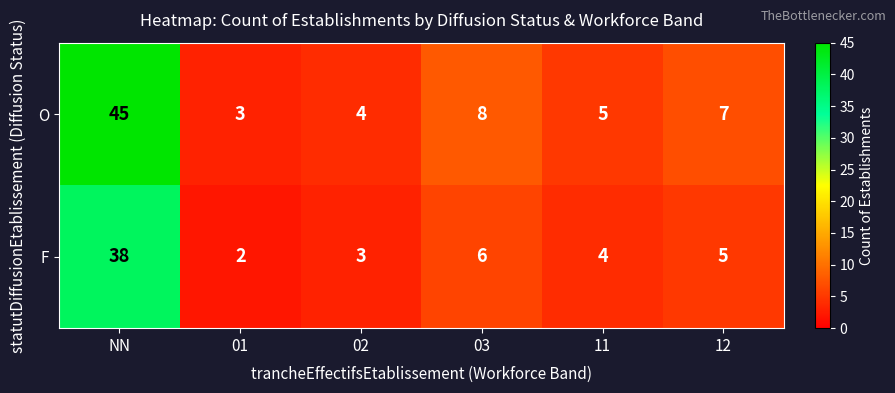

What is the average value of the O series?

12